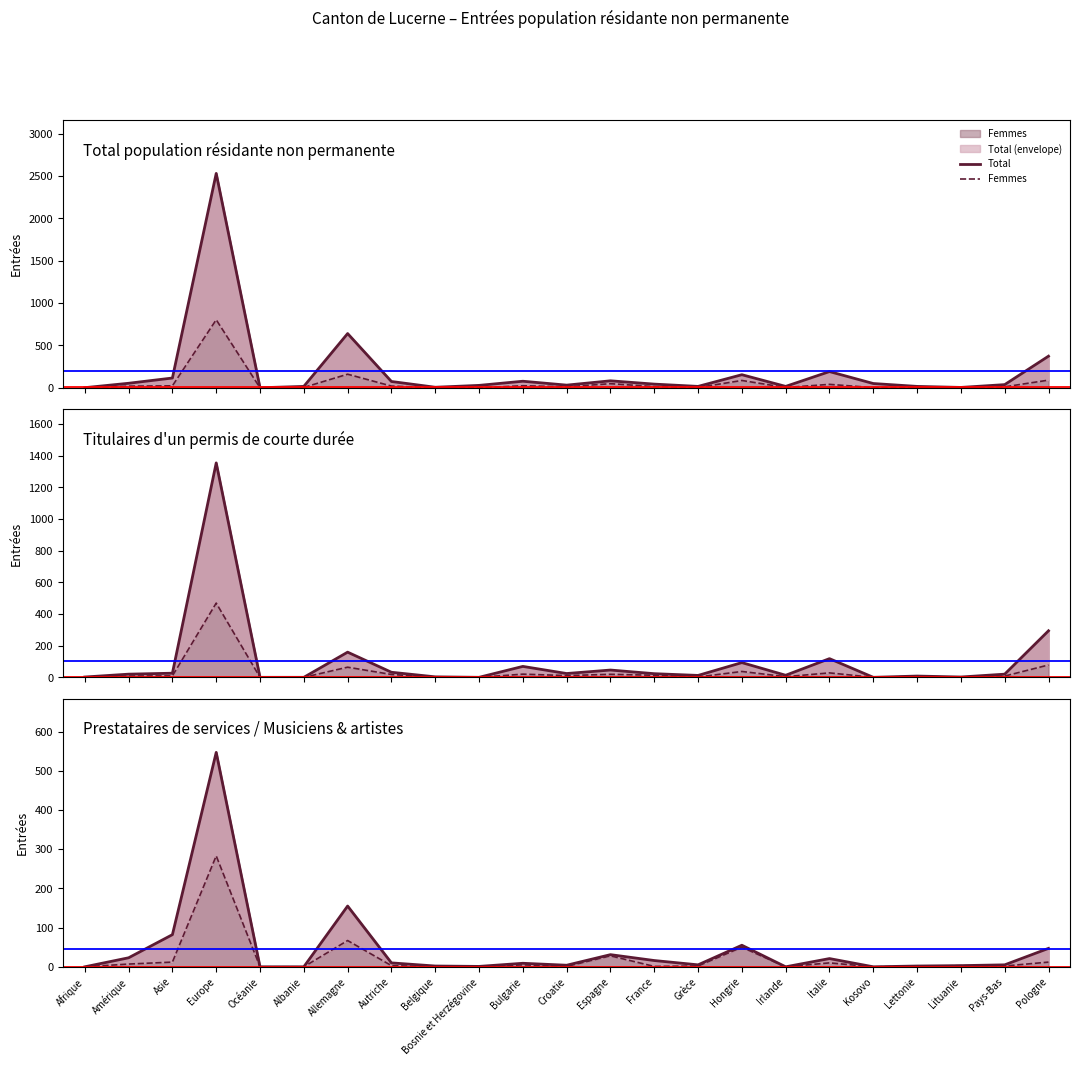

What is the total value across all series at Asie?

94